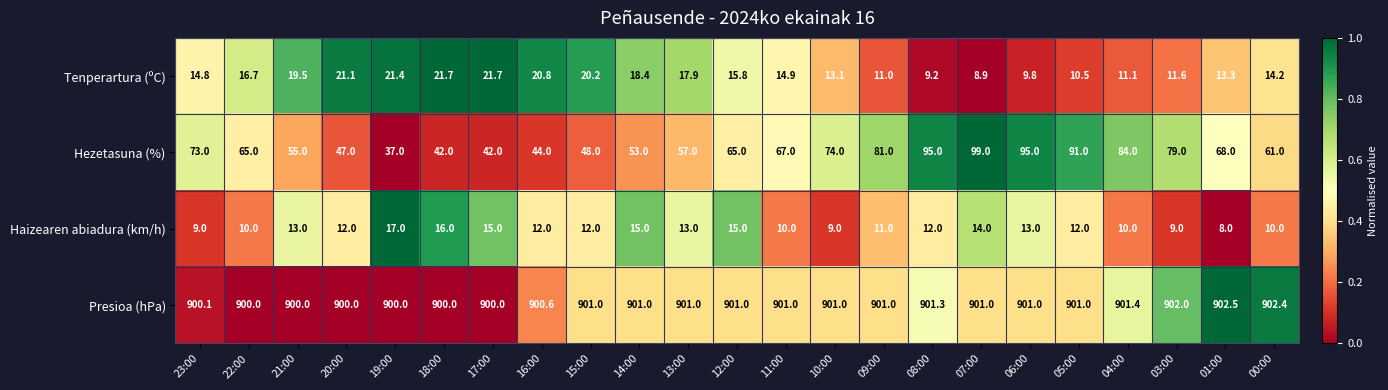

How many categories are shown in the chart?

23